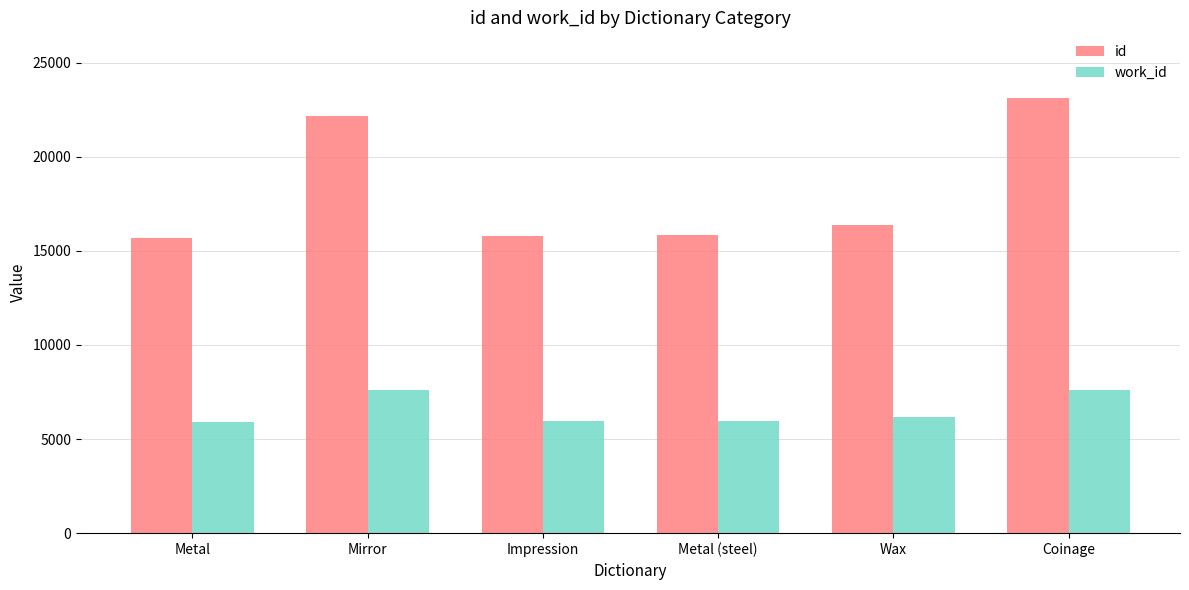

Which series changed the most between Impression and Coinage?

id